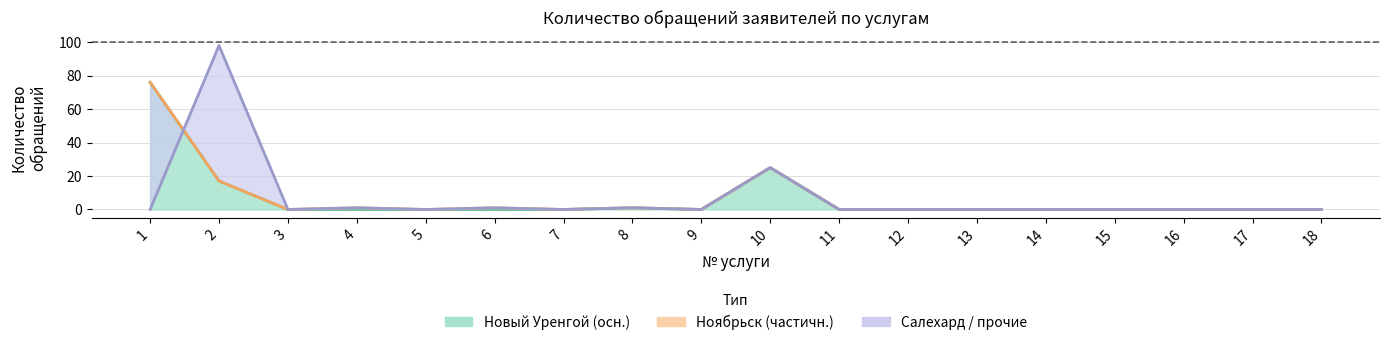

Does the chart display data point markers on the line(s)?

No